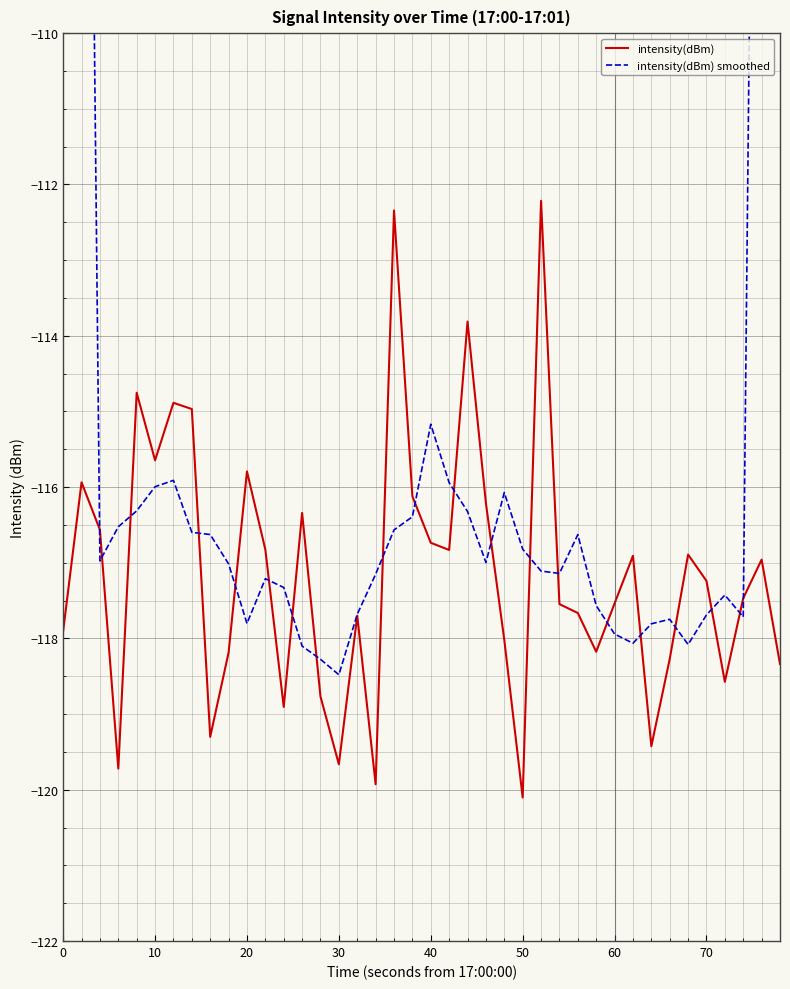

How many times do intensity(dBm) and intensity(dBm) smoothed cross each other?

20